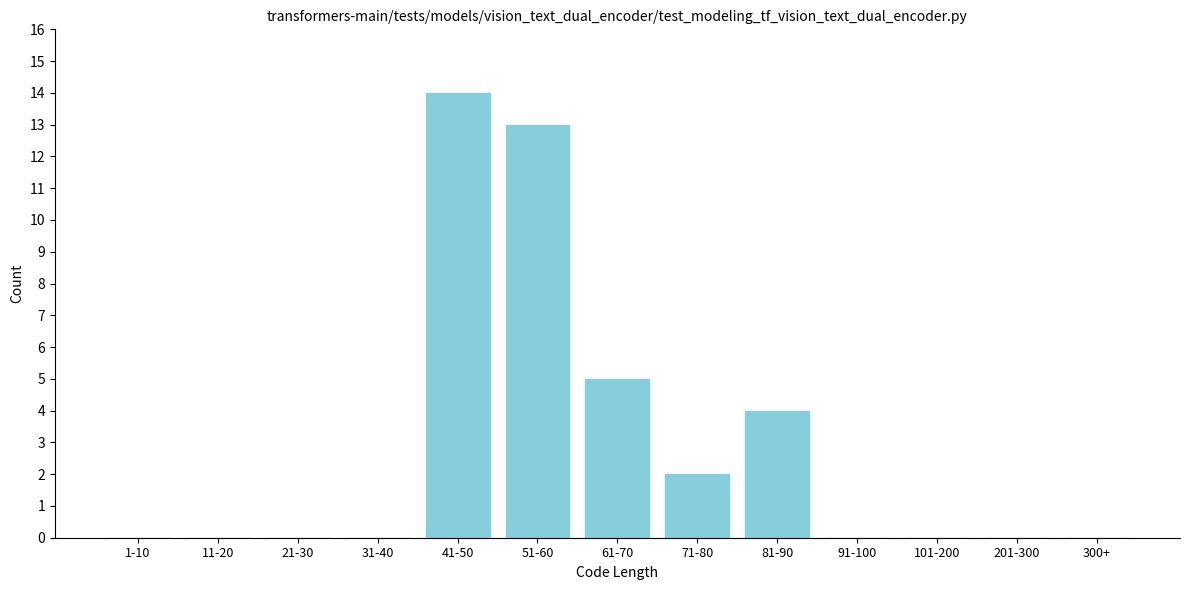

Reading left to right, list all the values displayed in this chart.

1-10=0	11-20=0	21-30=0	31-40=0	41-50=14	51-60=13	61-70=5	71-80=2	81-90=4	91-100=0	101-200=0	201-300=0	300+=0